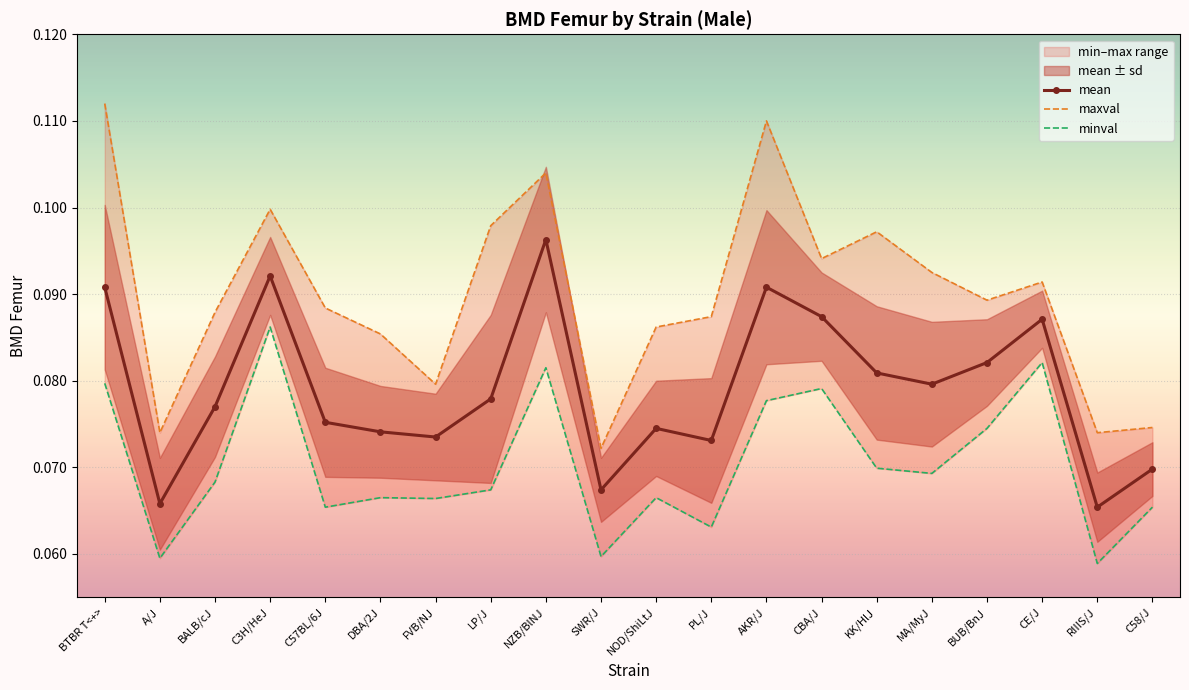

How many lines are shown in the chart?

3